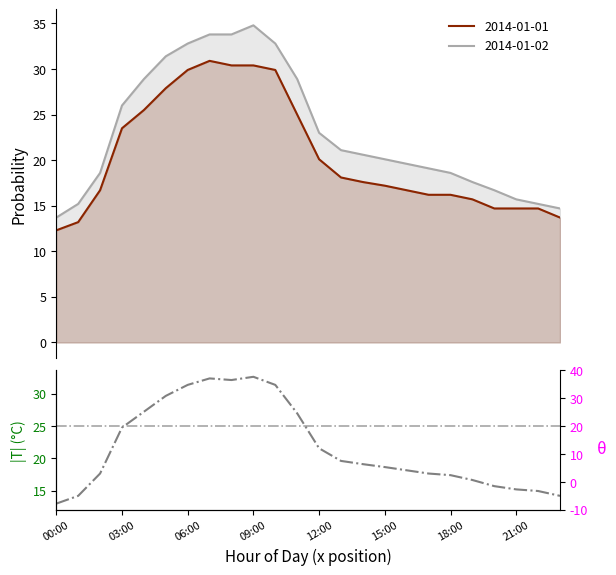

What is the sum of the values at 20 and 11?

42.6